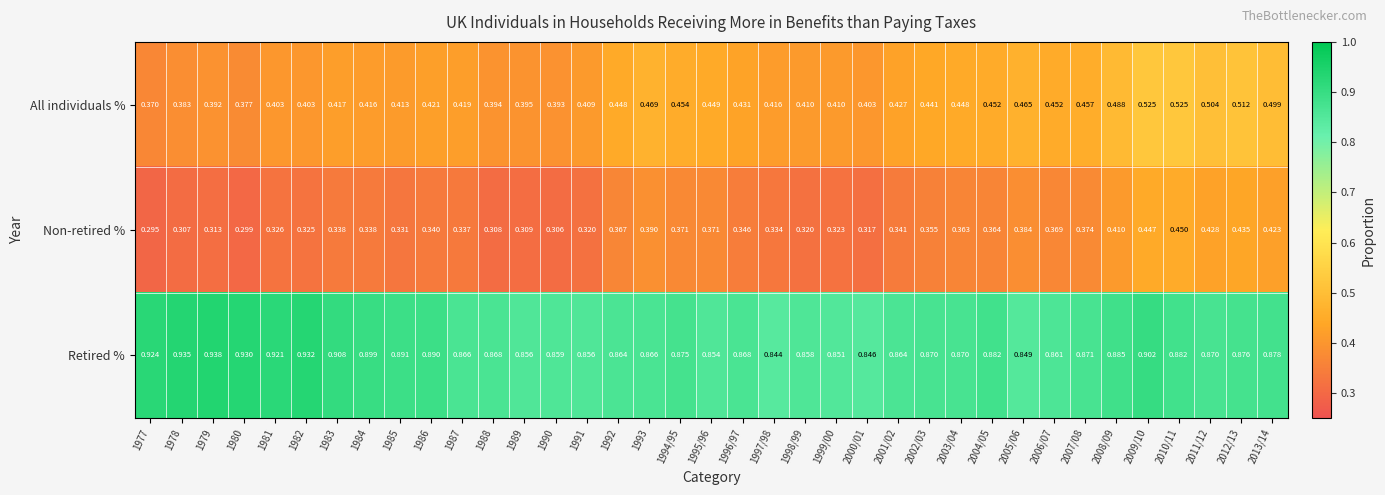

Which series has the largest total across all categories?

Retired %